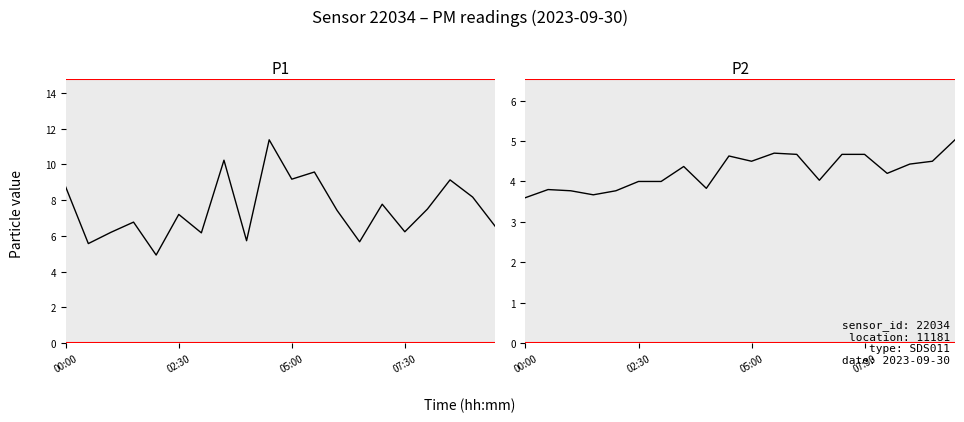

Which series has the largest range (max minus min)?

P1